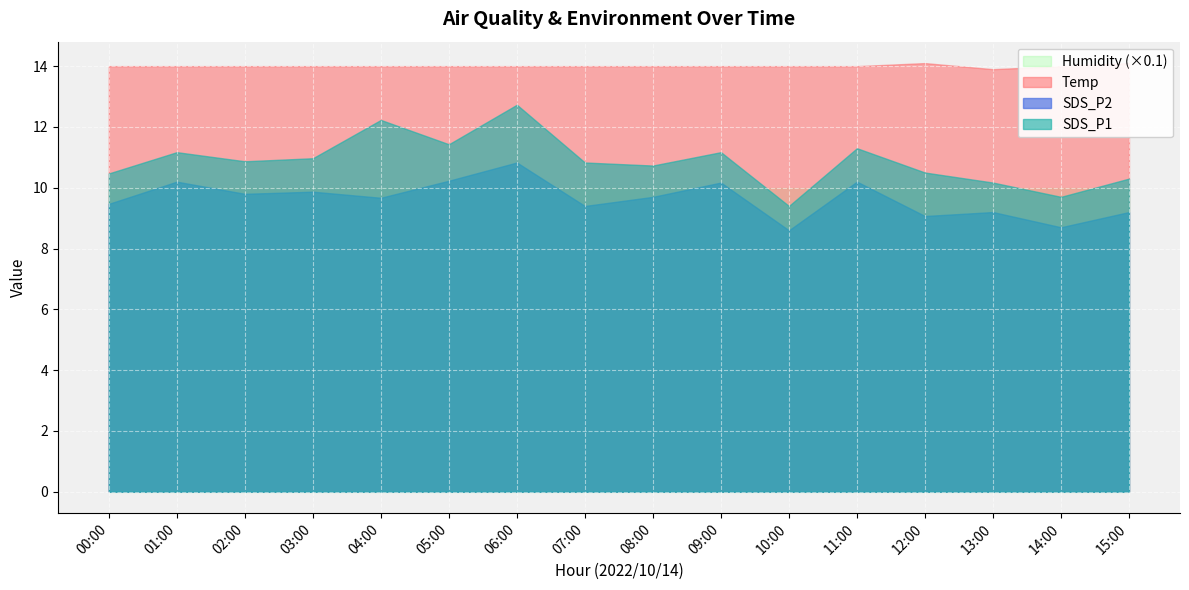

How many distinct data groups are displayed?

4